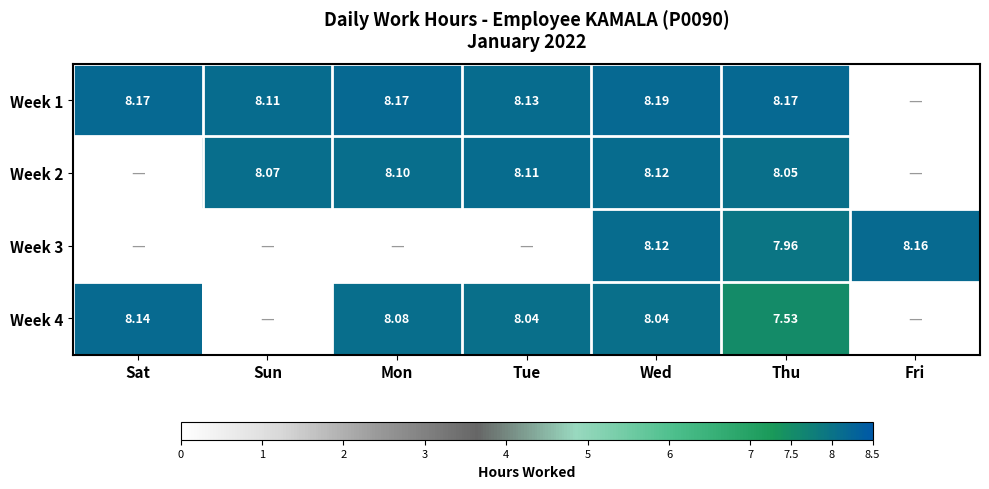

Is the value of Week 2 at Tue greater than the value of Week 4 at Sat?

No